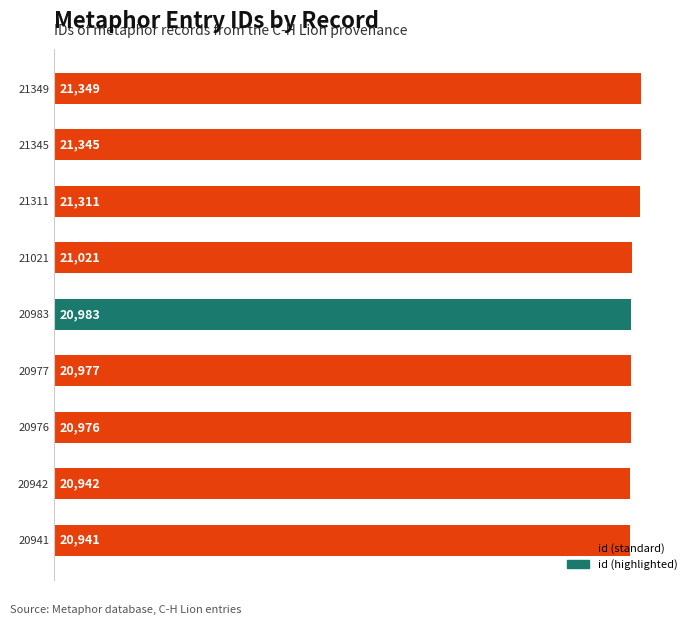

How many categories are shown in the chart?

9